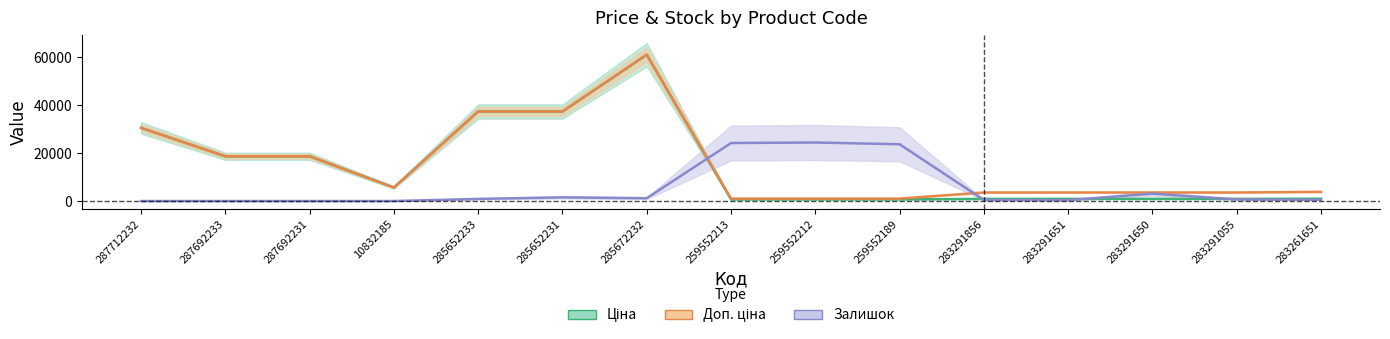

How many intersections are there between Залишок and Ціна?

4